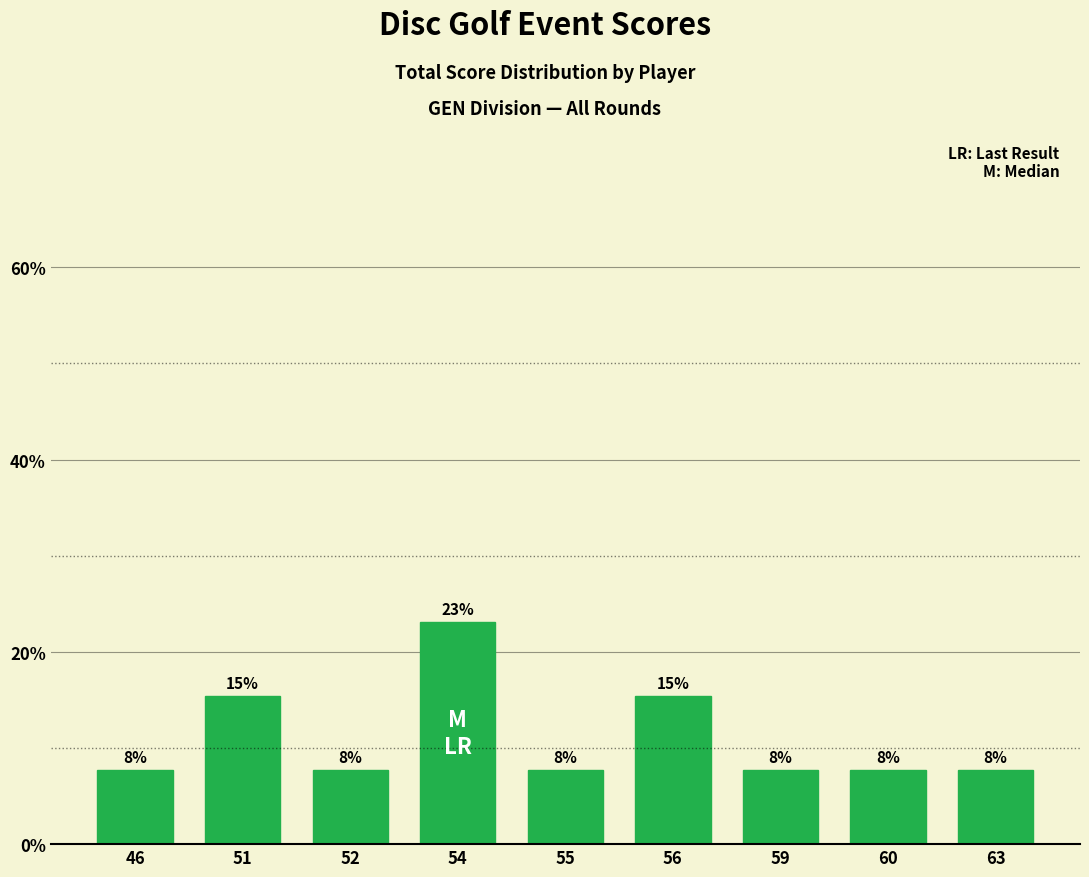

Are the bars horizontal?

No